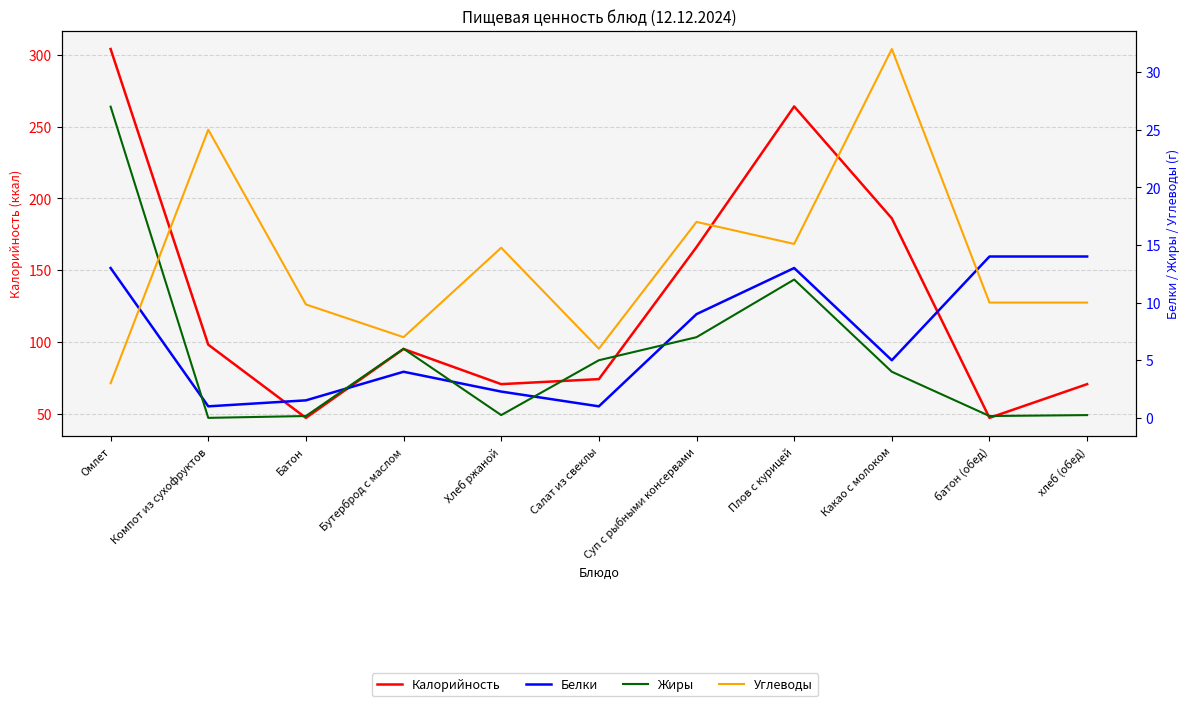

Is the value of Углеводы at Хлеб ржаной greater than the value of Калорийность at хлеб (обед)?

No